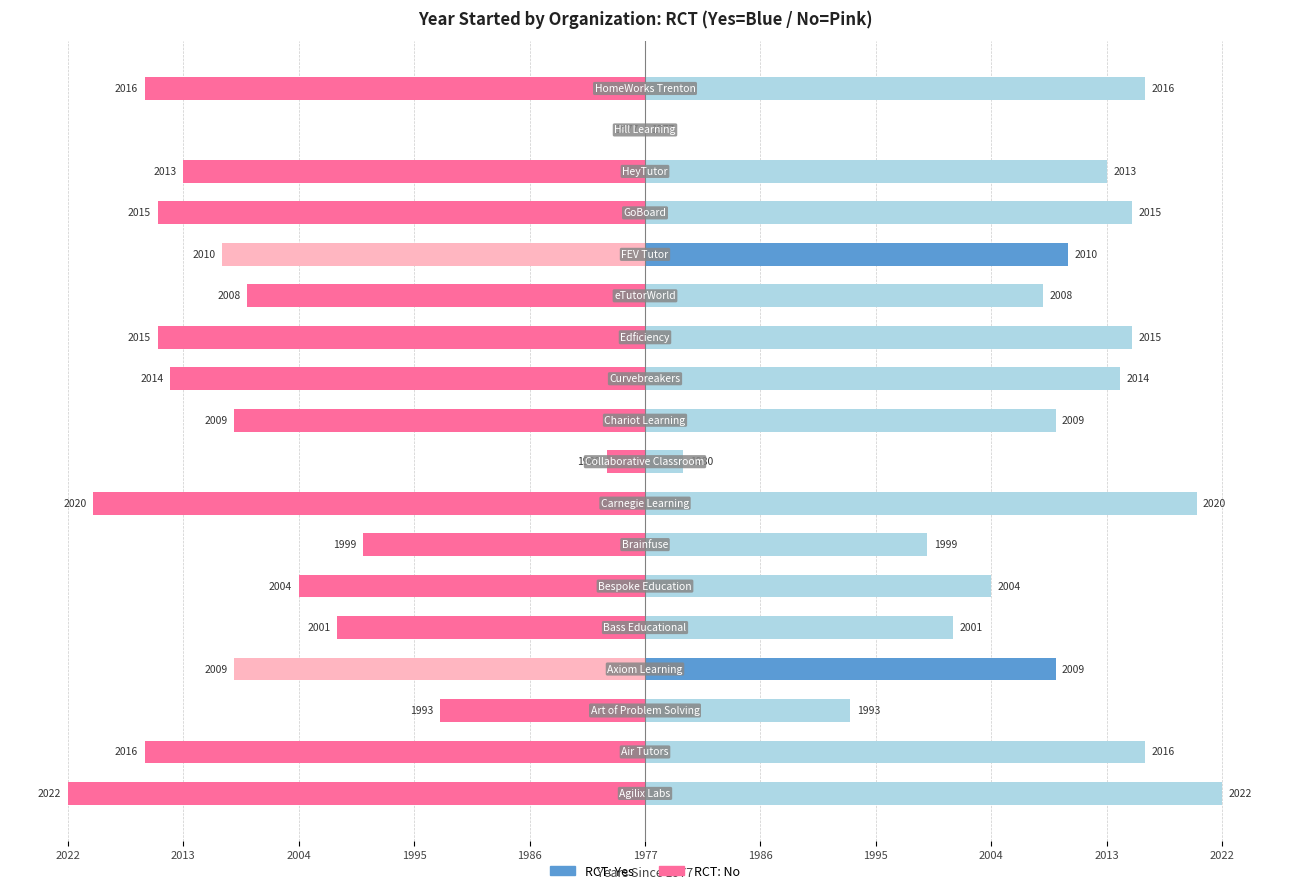

List the series in order of their peak value, highest first.

Yes RCT, No RCT